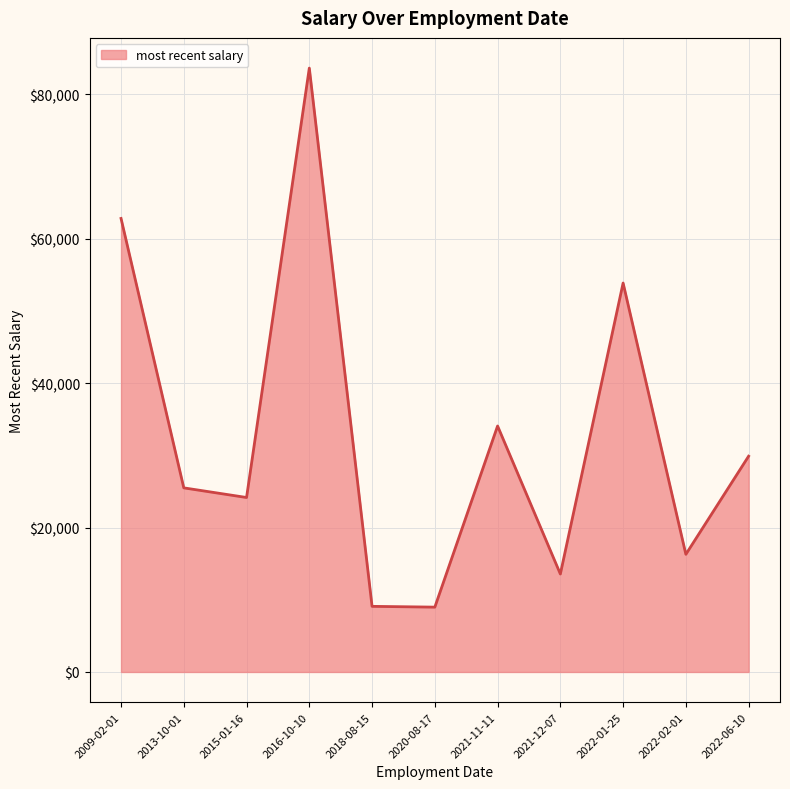

Read the value at 2015-01-16.

24153.5